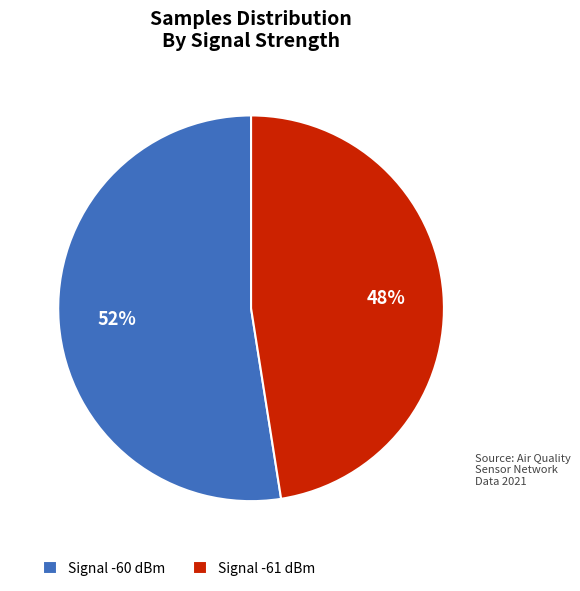

Is the sum of Signal -60 dBm and Signal -61 dBm greater than half?

Yes